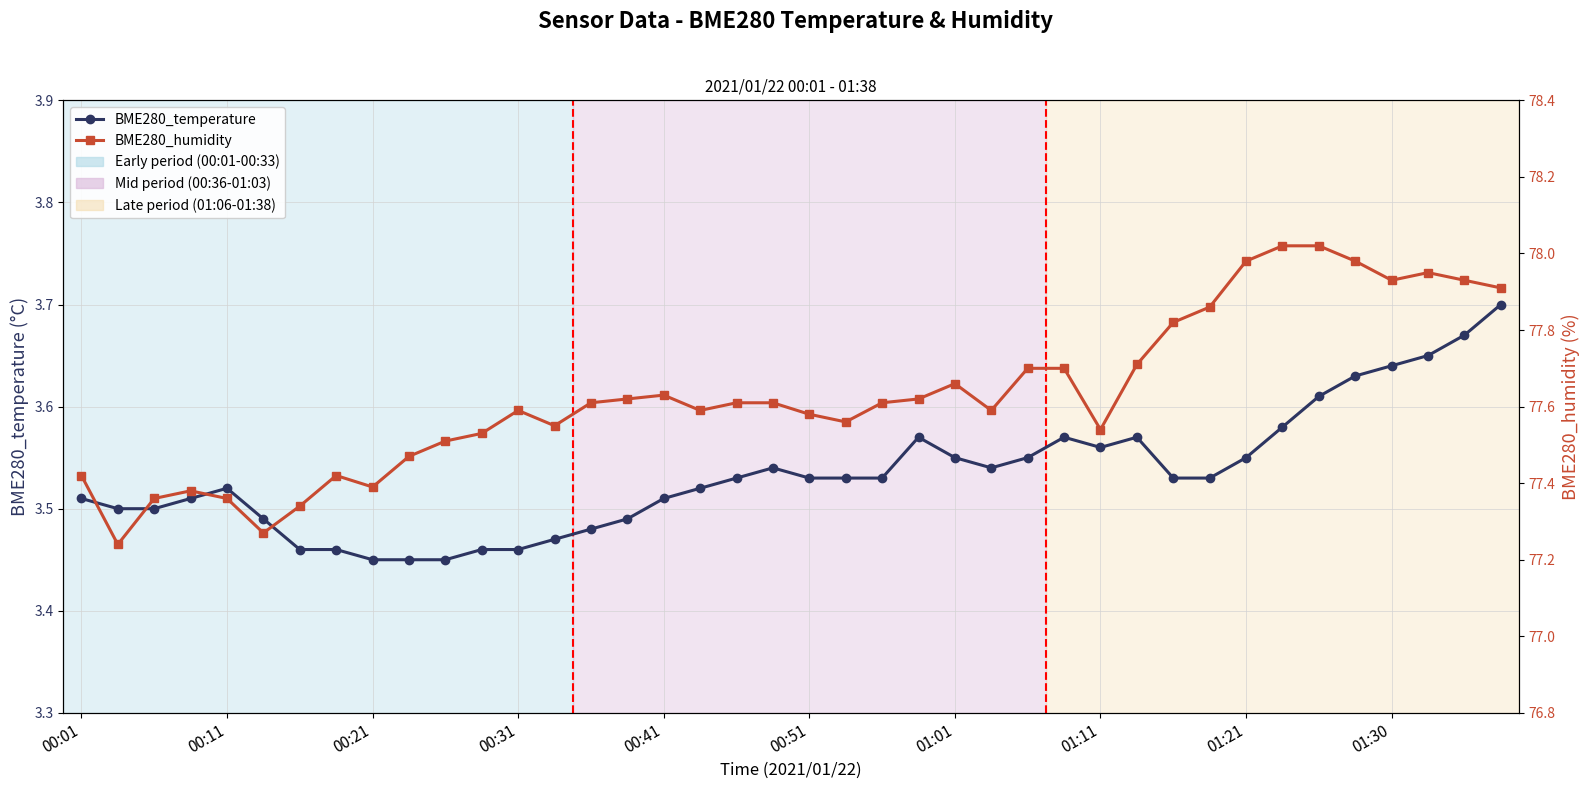

What is the average value of the BME280_temperature series?

3.5